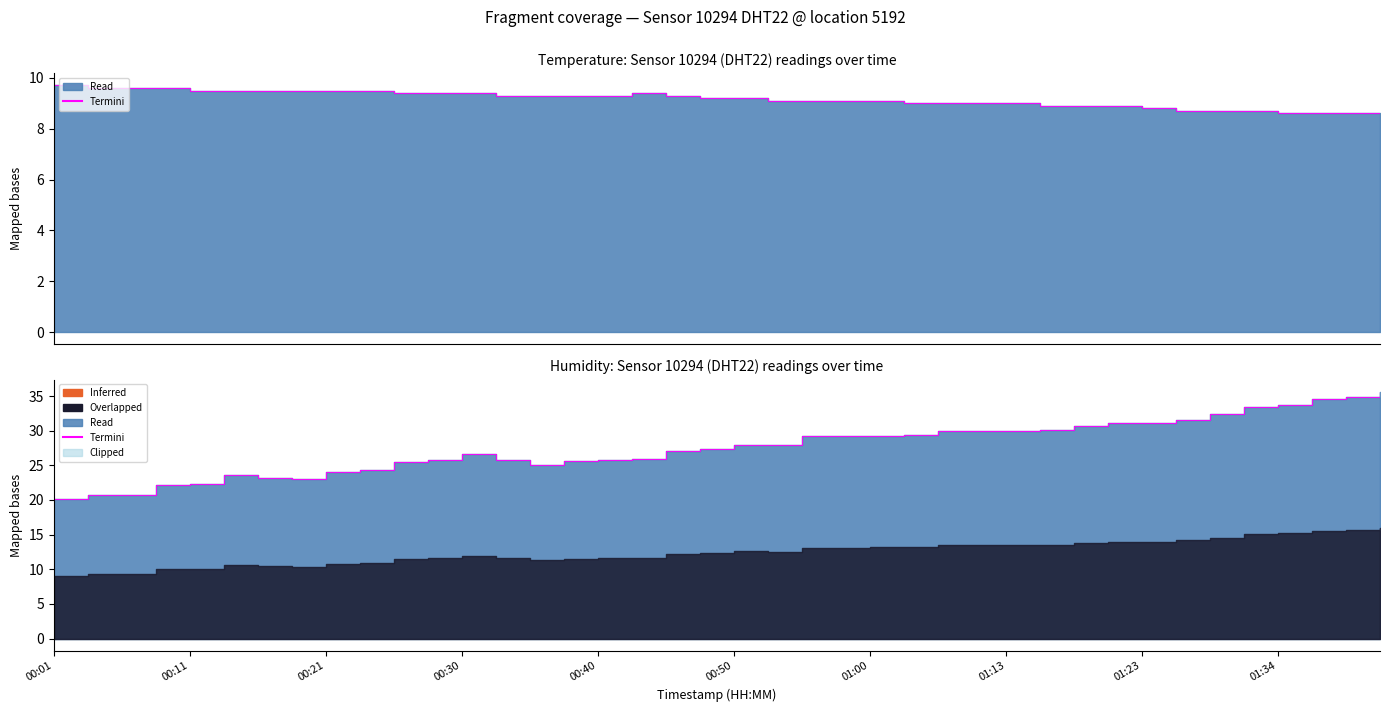

Where does the data first go above 27?

18